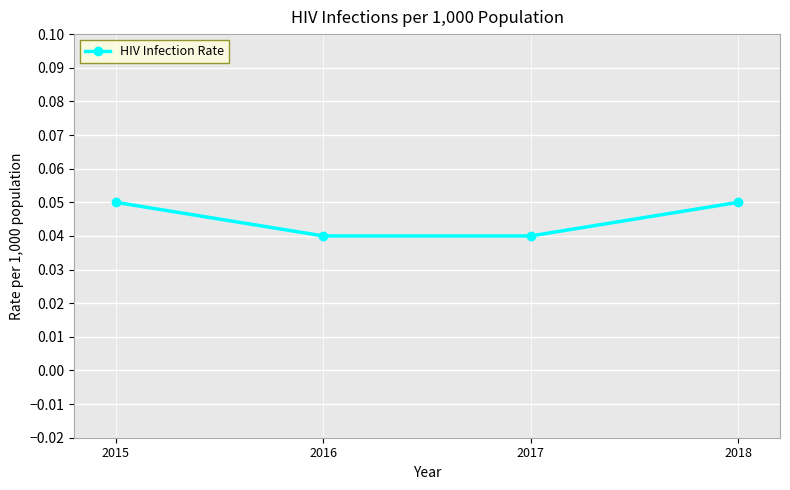

True or false: the data has more than 2 interior local peaks.

False